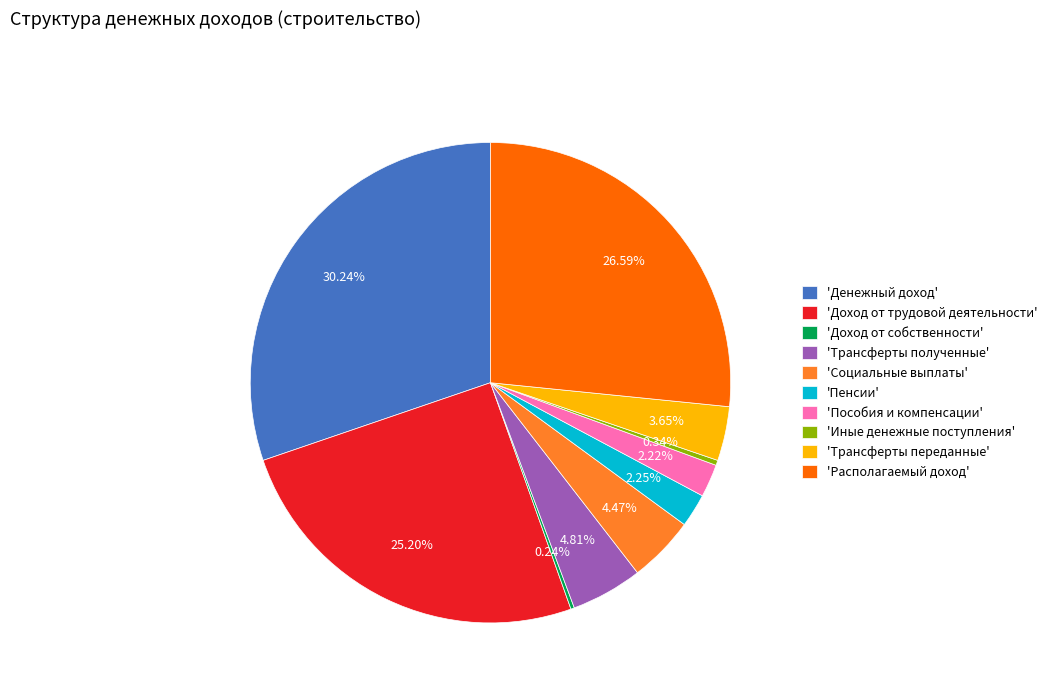

To the nearest percent, what is the average slice percentage?

10%